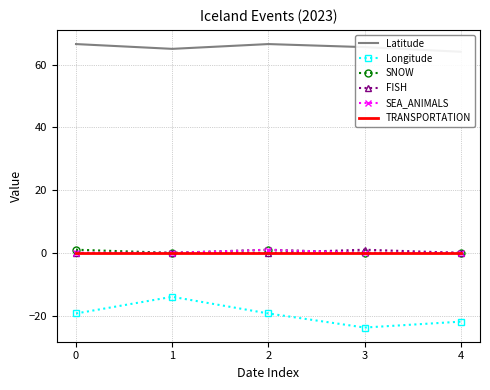

Where is Latitude nearest to the value 65?

1